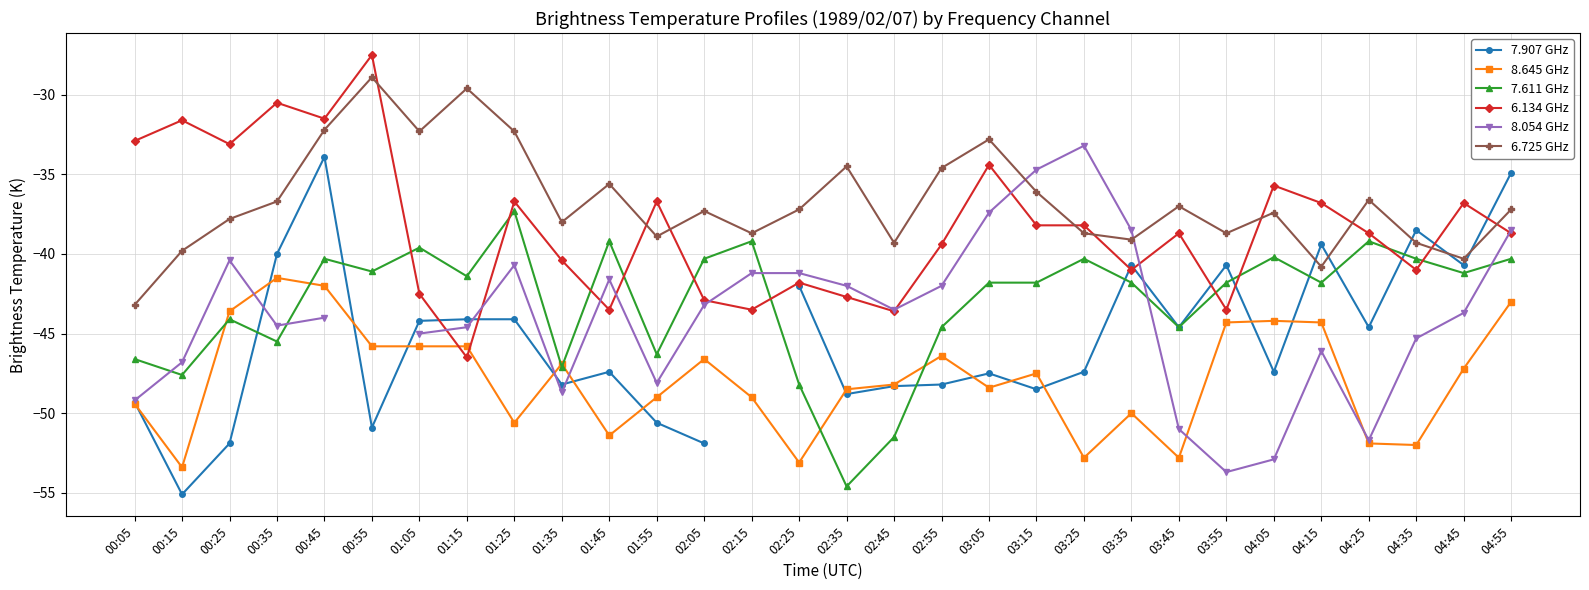

Is it true that 7.611 GHz equals -60.2 at 03:55?

False